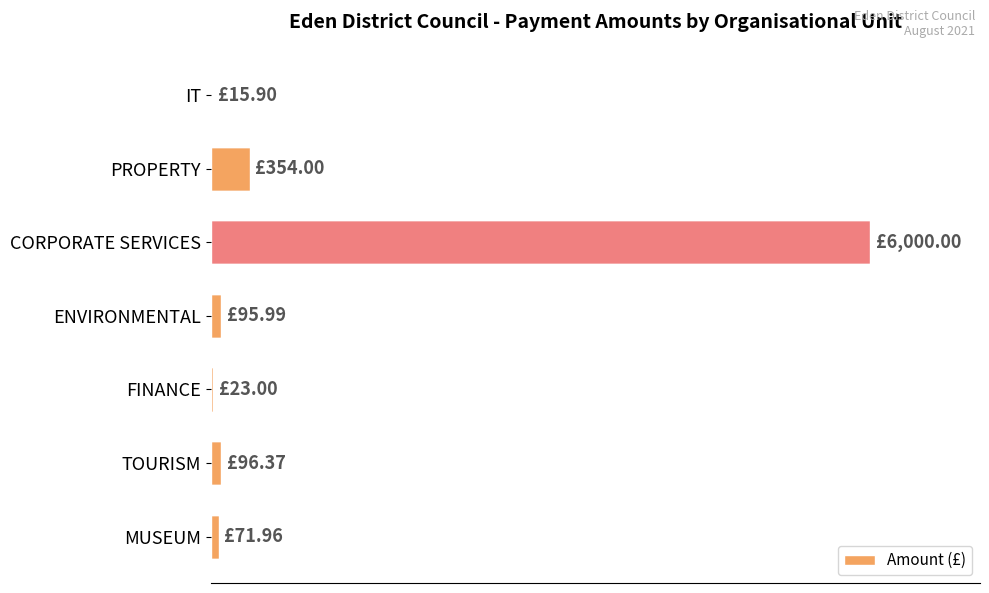

How many values are below 95?

3